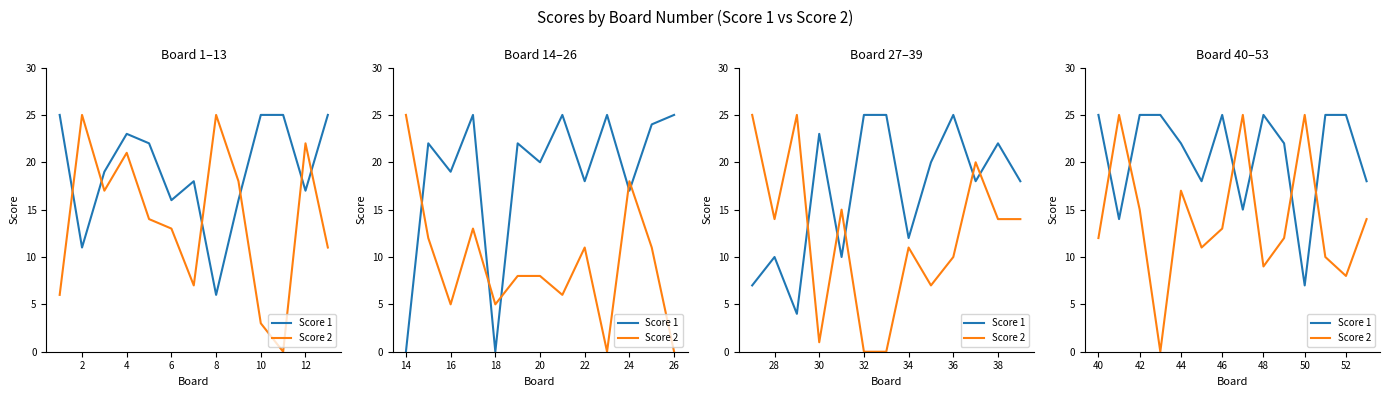

At which category is the sum across all series the highest?

42